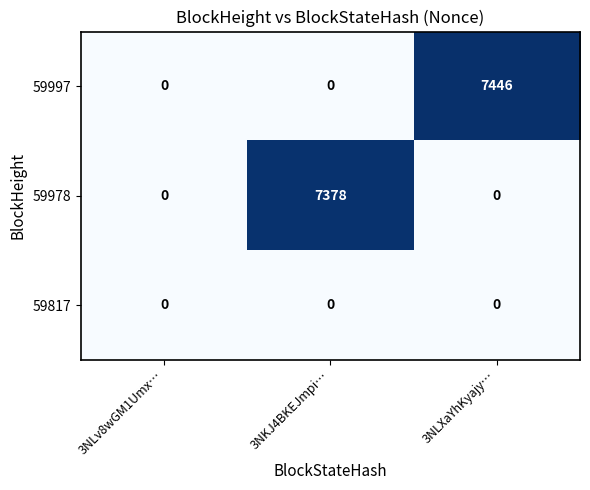

At which category is the sum across all series the highest?

3NLXaYhKyajy…